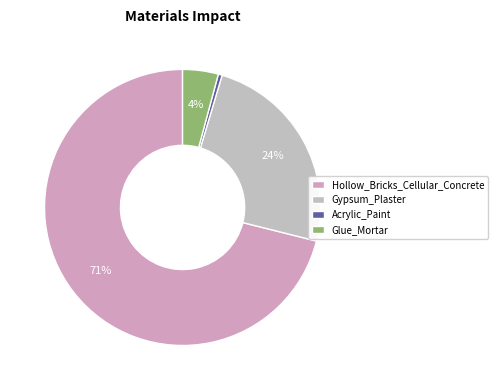

Which slice is the smallest?

Acrylic_Paint